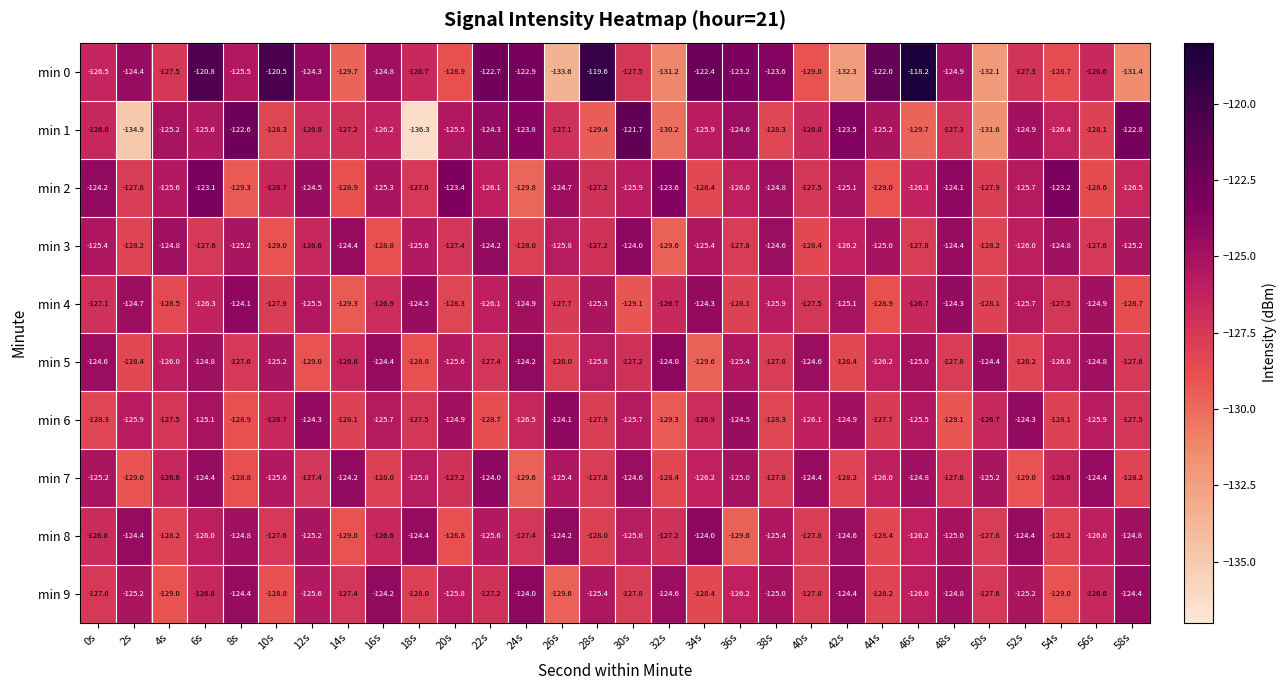

Which series has the largest range (max minus min)?

min 0